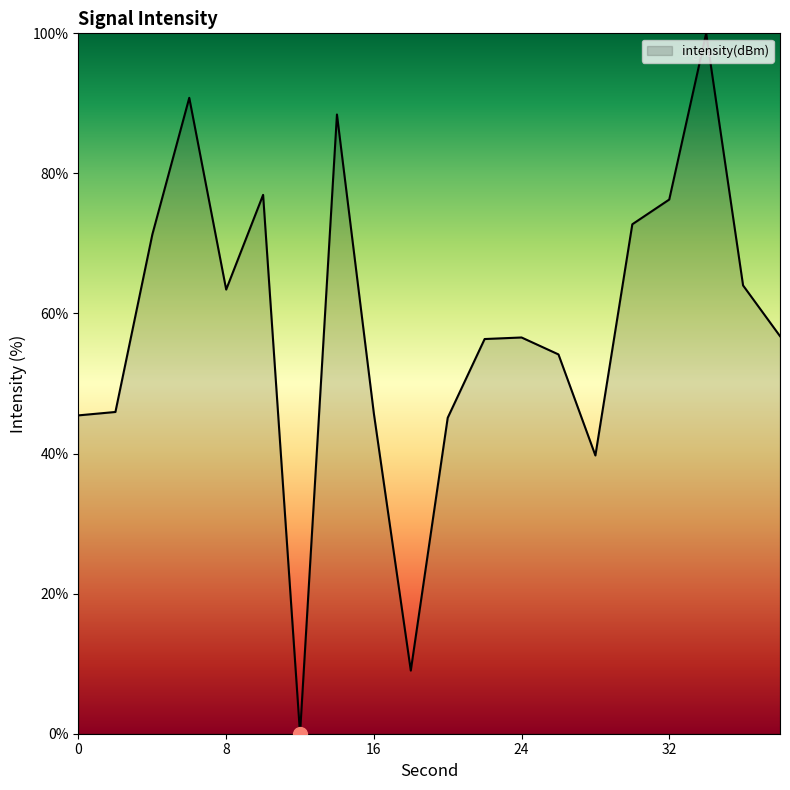

Rank the categories by value from lowest to highest.

12, 18, 28, 20, 0, 16, 2, 26, 22, 24, 38, 8, 36, 4, 30, 32, 10, 14, 6, 34